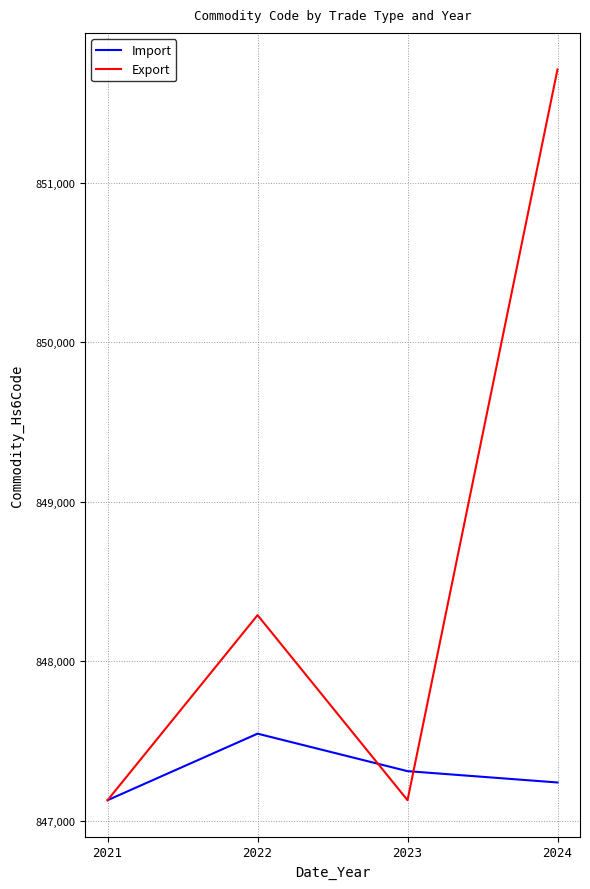

At which category does Export reach its first local valley?

2023